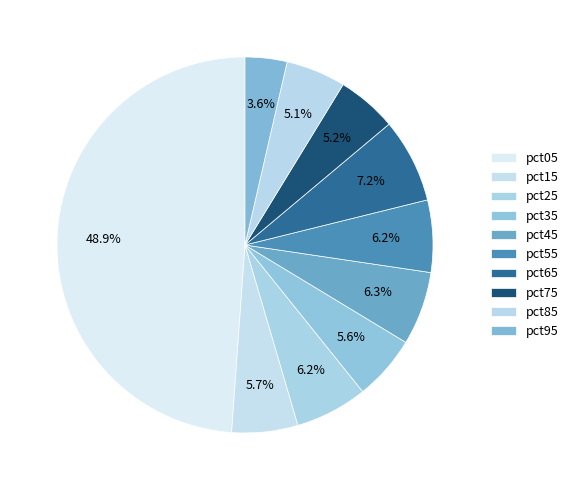

Does pct35 account for over 50% of the chart?

No